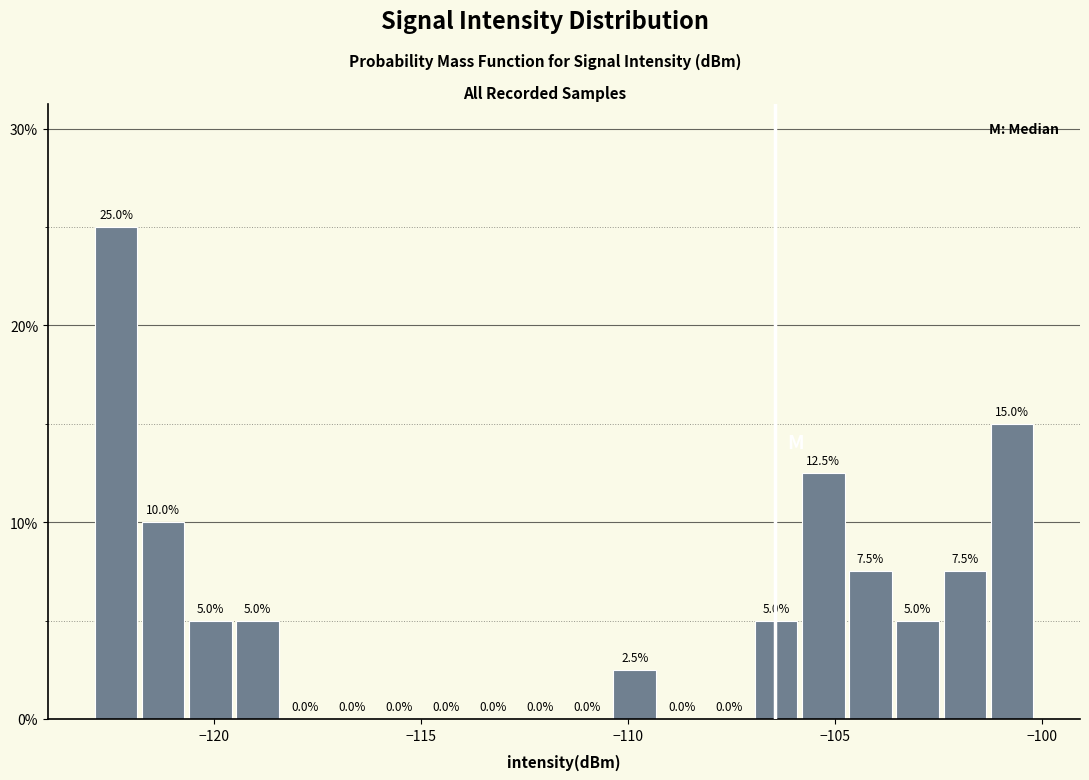

Read against the x-axis, roughly where is the centre of the tallest bar?

-122.5